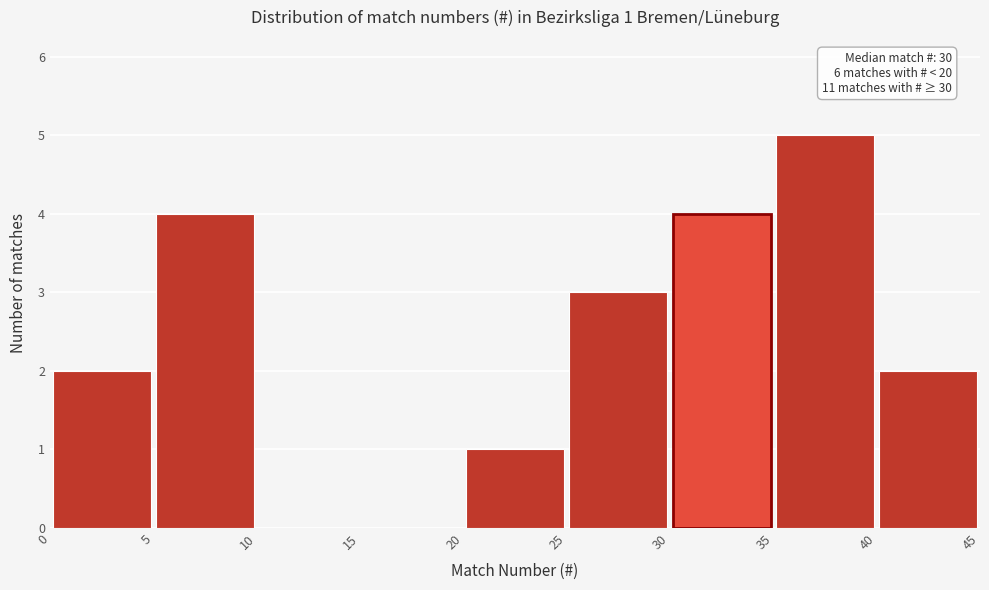

Which range on the x-axis has the tallest bar?

35 to 40